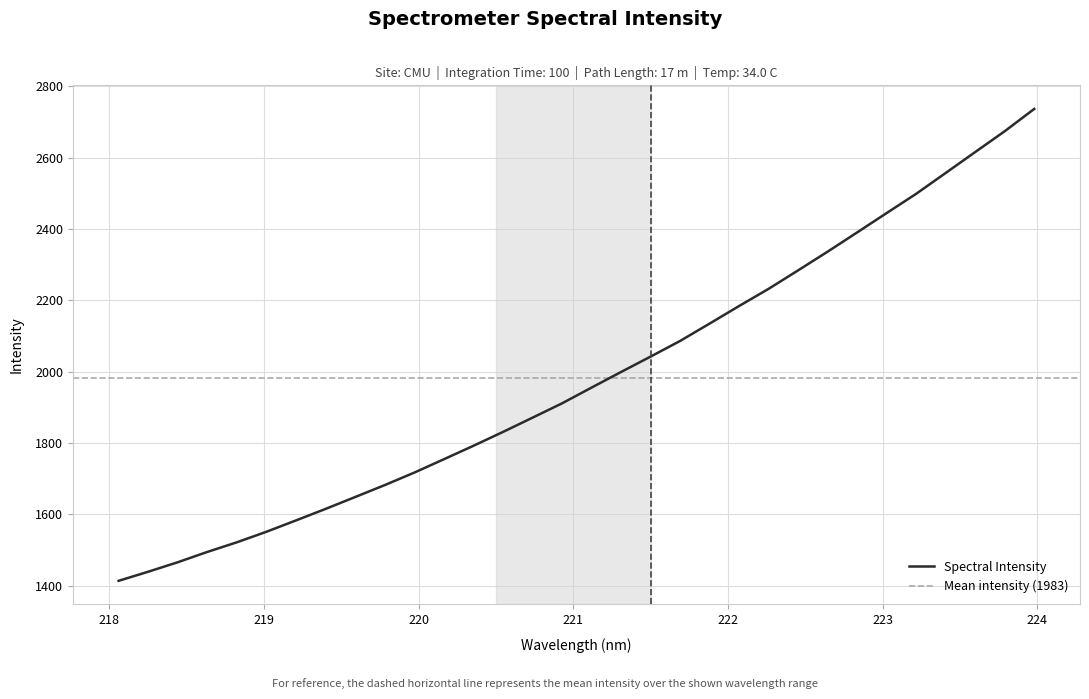

What is the minimum value shown in the chart?

1414.0